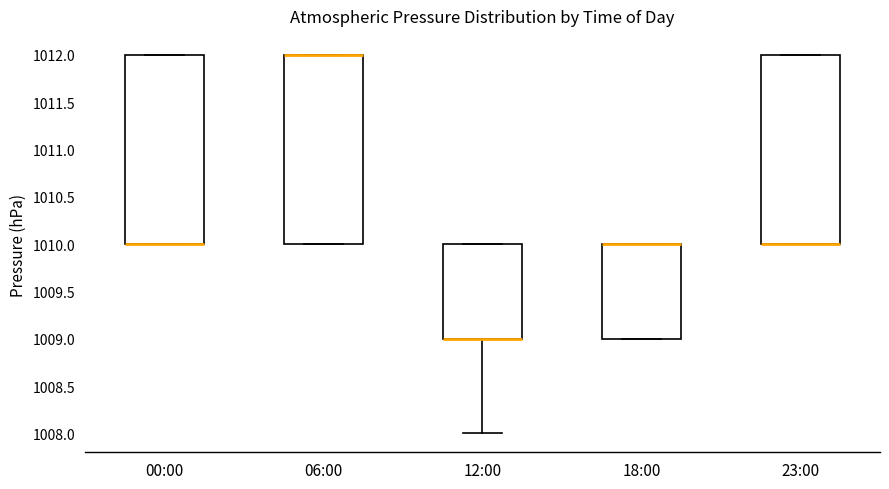

Reading left to right, read every box against the y-axis: the position of its median line, the range the box covers, and the ends of its whiskers. The values are not printed on the chart, so give them approximately, as read against the axis.

00:00: median 1010 (drawn on the box's lower edge), box 1010 to 1012, whiskers 1010 to 1012
06:00: median 1012 (drawn on the box's upper edge), box 1010 to 1012, whiskers 1010 to 1012
12:00: median 1009 (drawn on the box's lower edge), box 1009 to 1010, whiskers 1008 to 1010
18:00: median 1010 (drawn on the box's upper edge), box 1009 to 1010, whiskers 1009 to 1010
23:00: median 1010 (drawn on the box's lower edge), box 1010 to 1012, whiskers 1010 to 1012